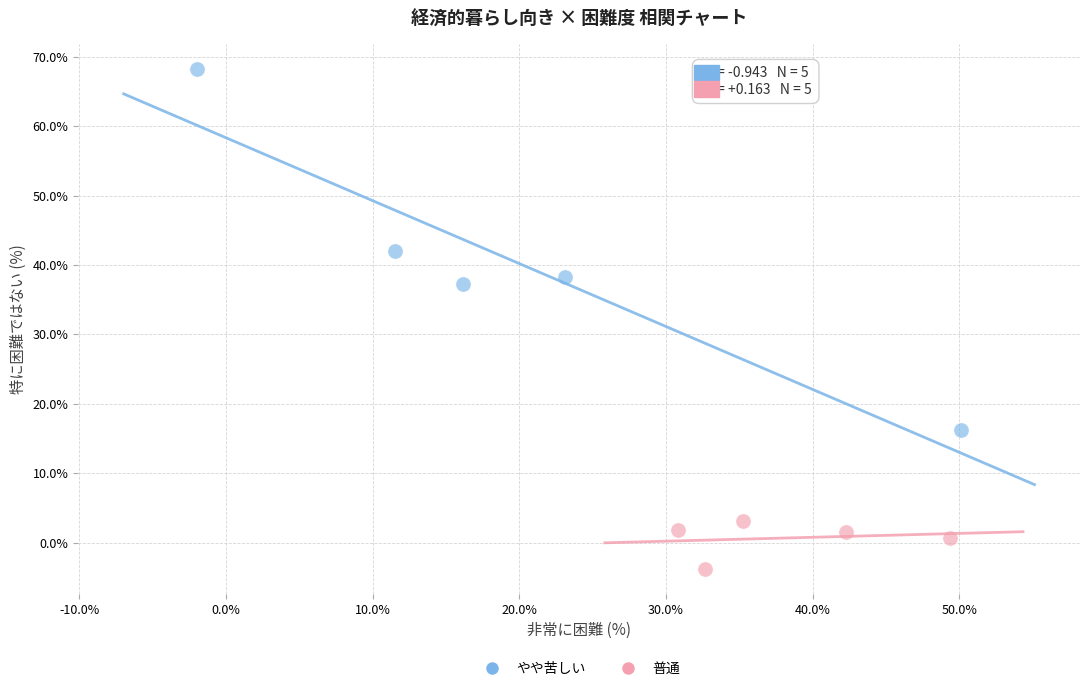

Which series reaches the minimum Y coordinate?

普通